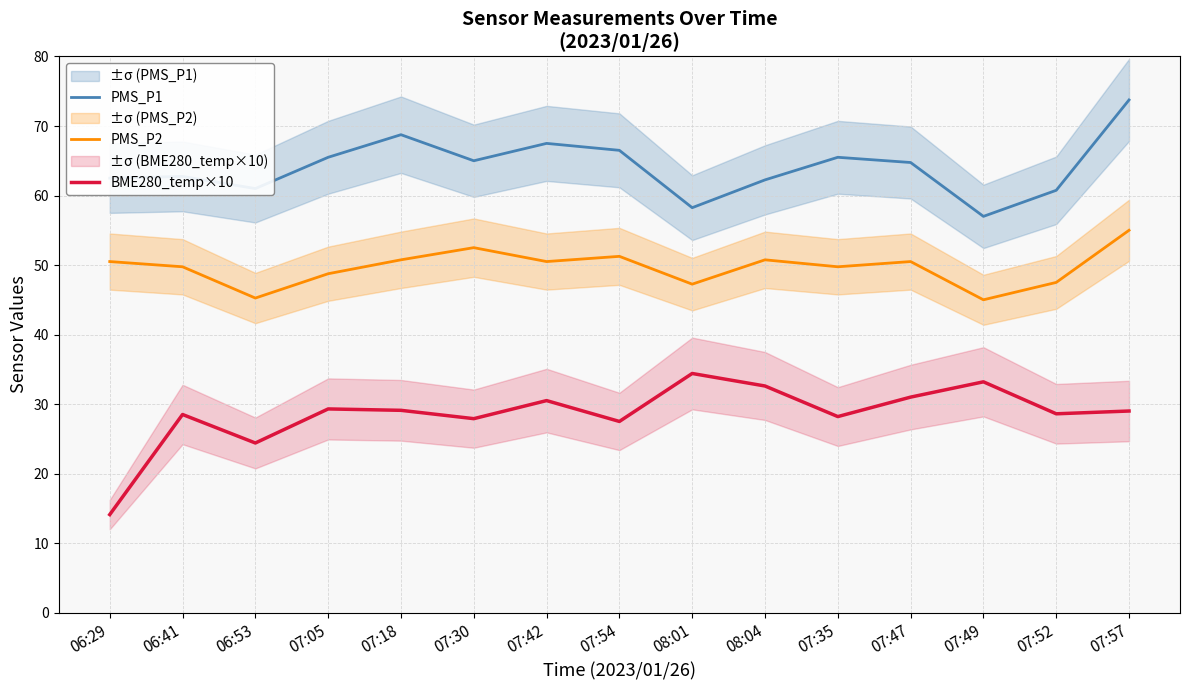

What is the minimum value for BME280_temp×10?

14.1